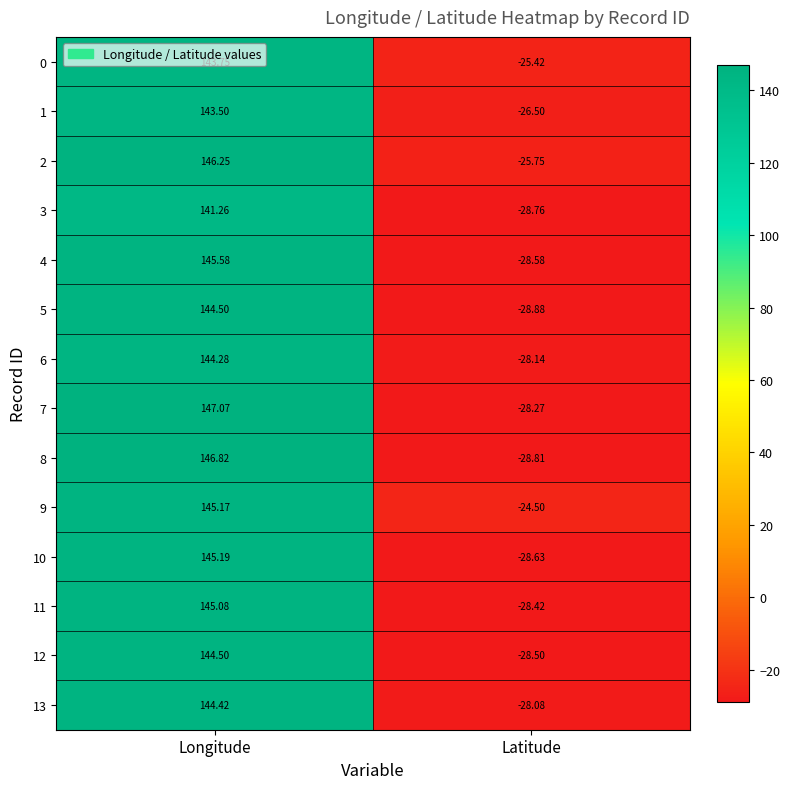

At which category is the sum across all series the highest?

Longitude